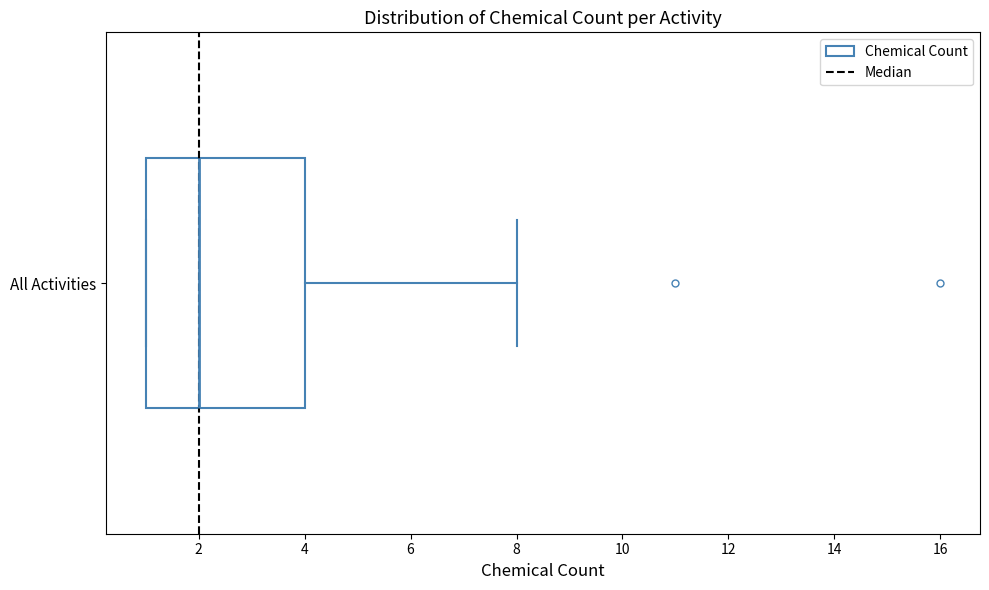

Transcribe this box plot: give where the median line is, the range the box spans, and where the two whiskers end, as read against the x-axis. The values are not printed on the chart, so give them approximately, as read against the axis.

median 2, box 1 to 4, whiskers 1 to 8